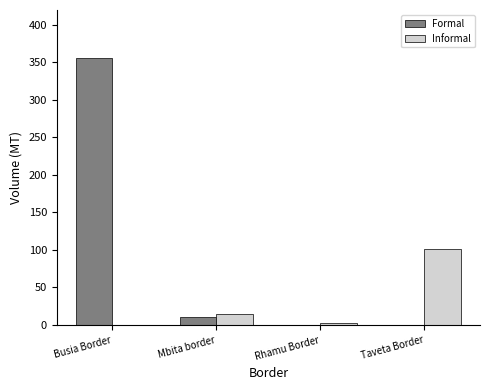

What is the maximum value for Formal?

356.4